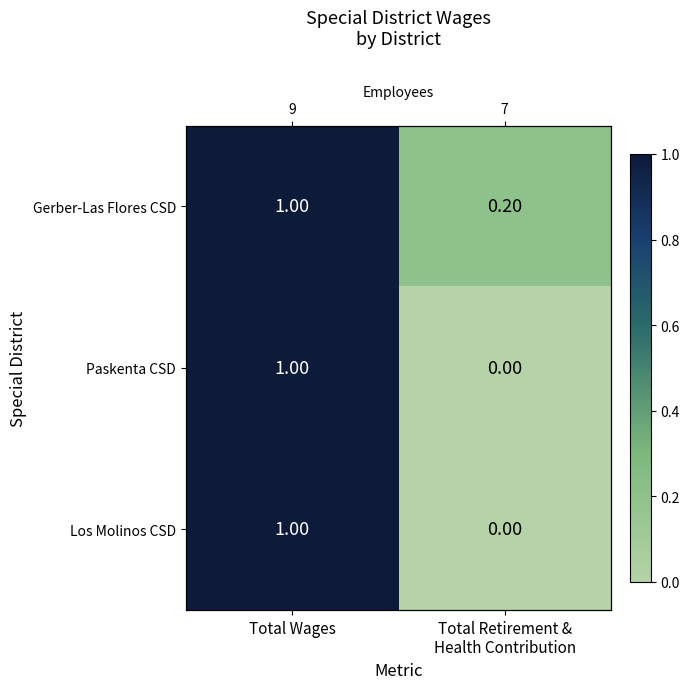

Which series has the largest total across all categories?

Gerber-Las Flores CSD